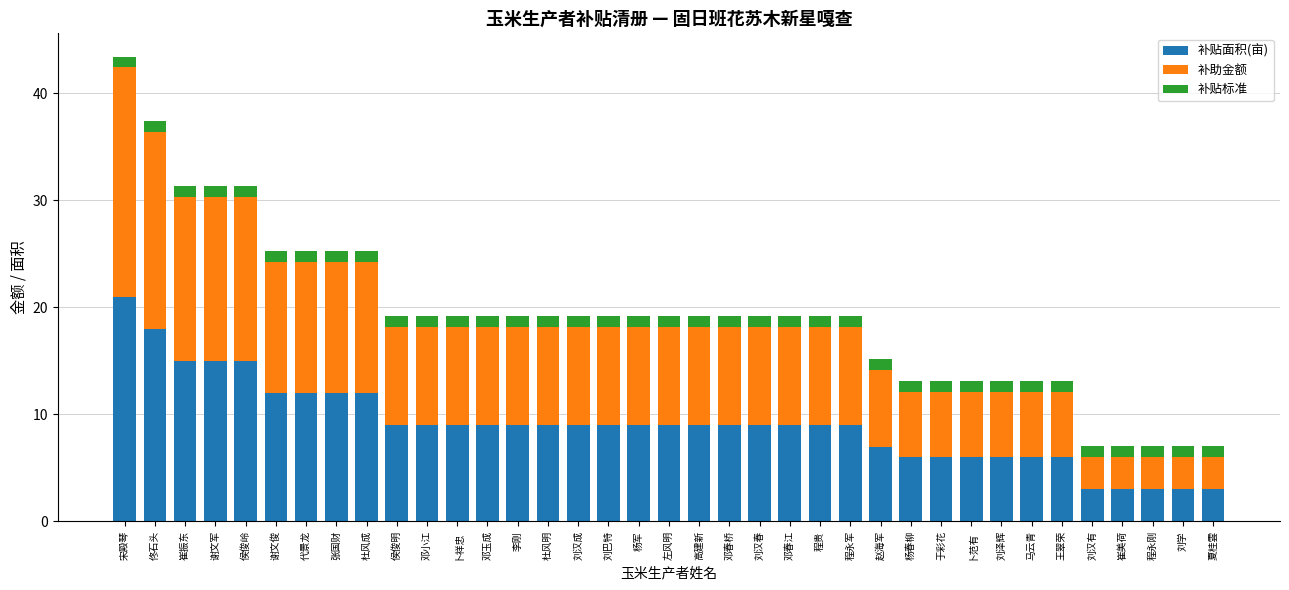

True or false: 补贴面积(亩) has a value of 23.5 at 侯俊岭.

False